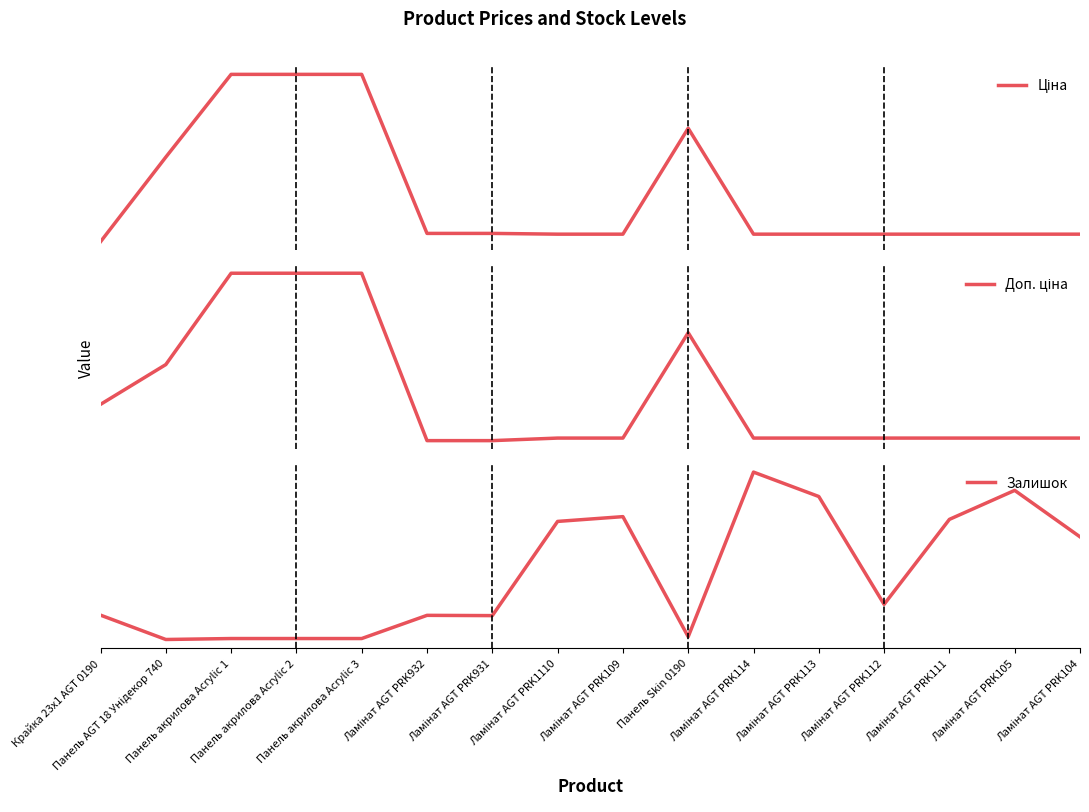

Rank the series at Ламінат AGT PRK114 from lowest to highest value.

Ціна, Доп. ціна, Залишок